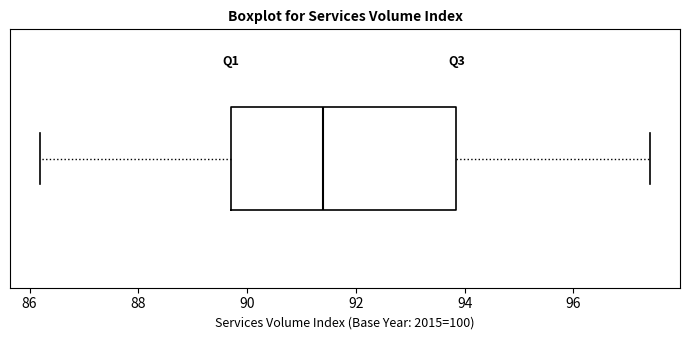

Transcribe this box plot: give where the median line is, the range the box spans, and where the two whiskers end, as read against the x-axis. The values are not printed on the chart, so give them approximately, as read against the axis.

median 91.4, box 89.8 to 93.8, whiskers 86.2 to 97.4